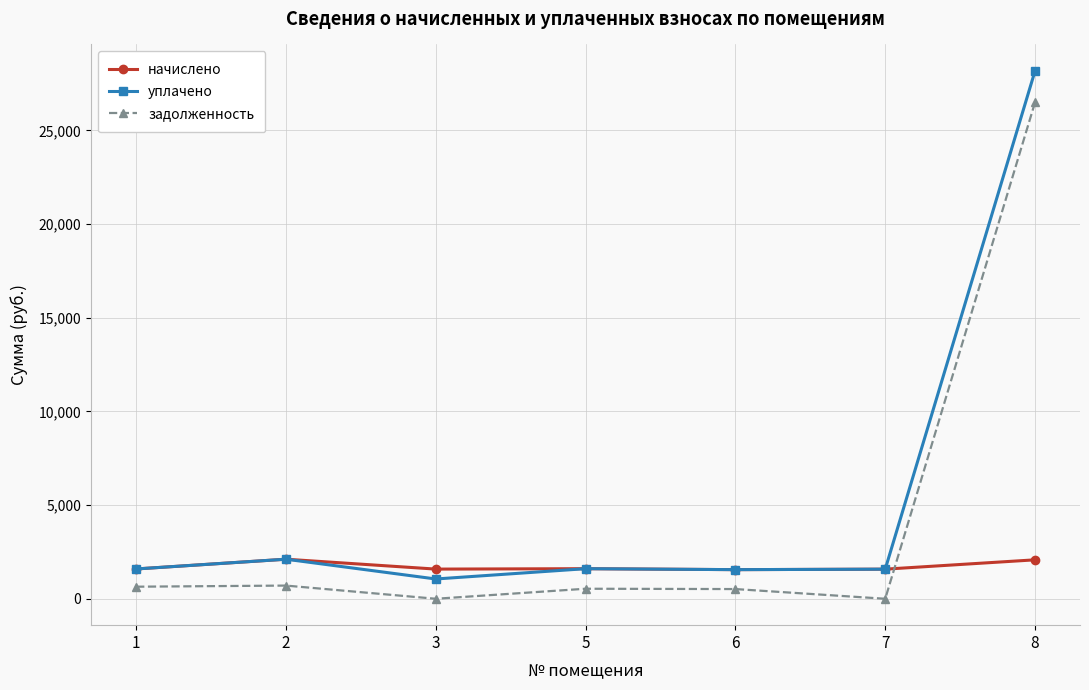

Does the chart have visible grid lines?

Yes